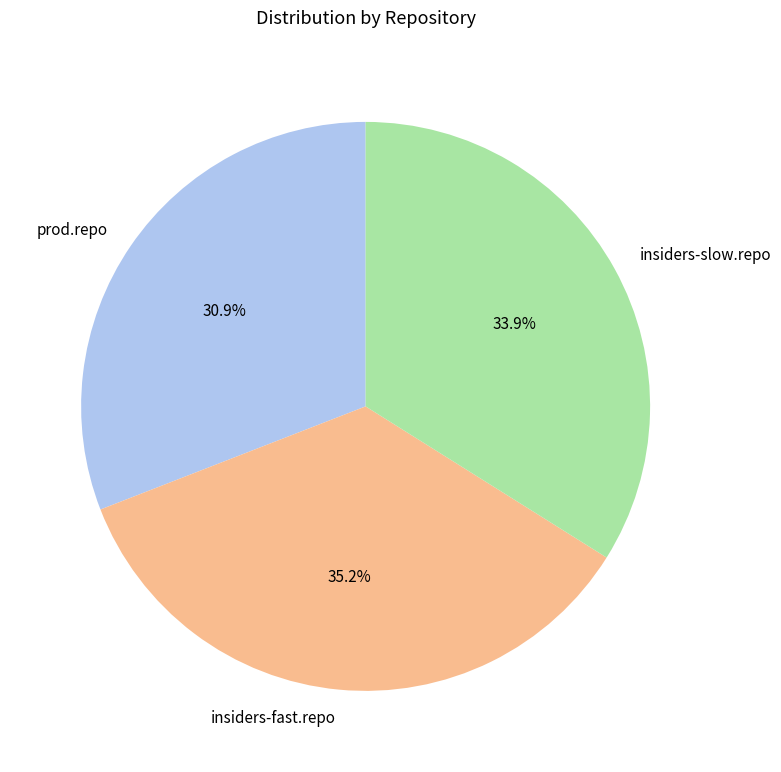

To the nearest percent, what is the combined percentage of insiders-fast.repo and insiders-slow.repo?

69%